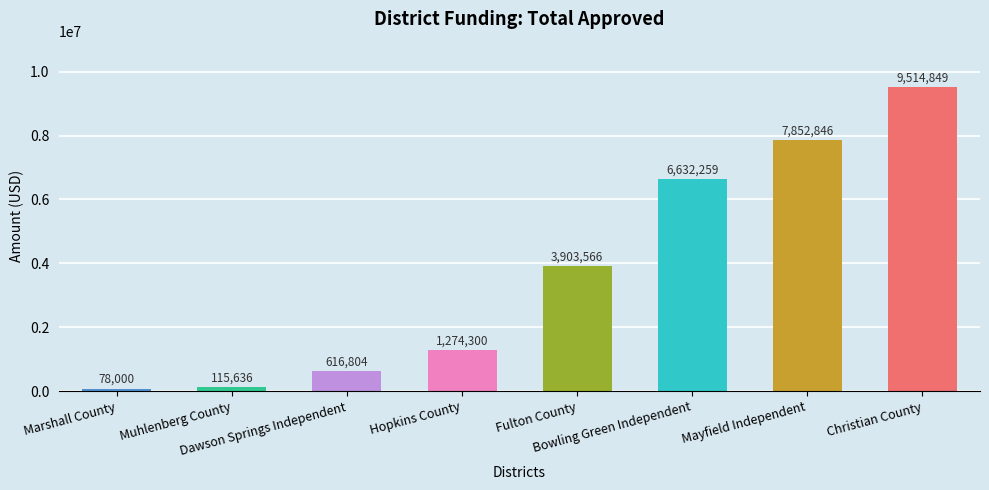

What is the average value?

3748532.6